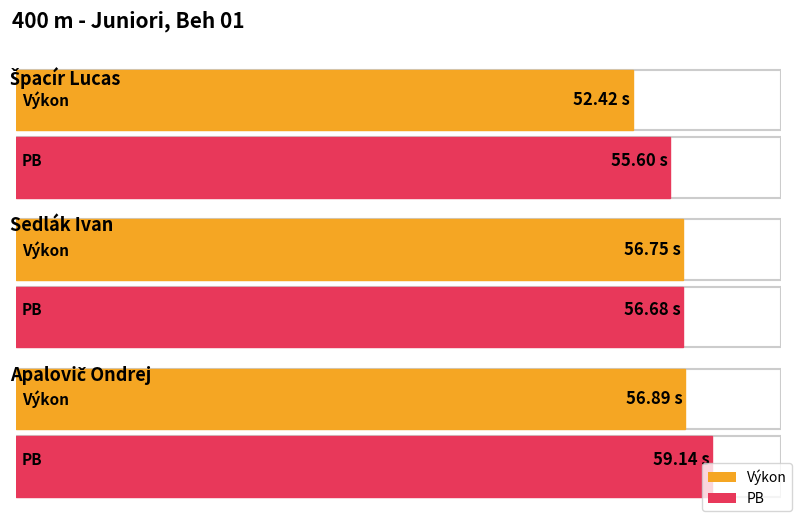

What is the sum of all PB values?

171.4